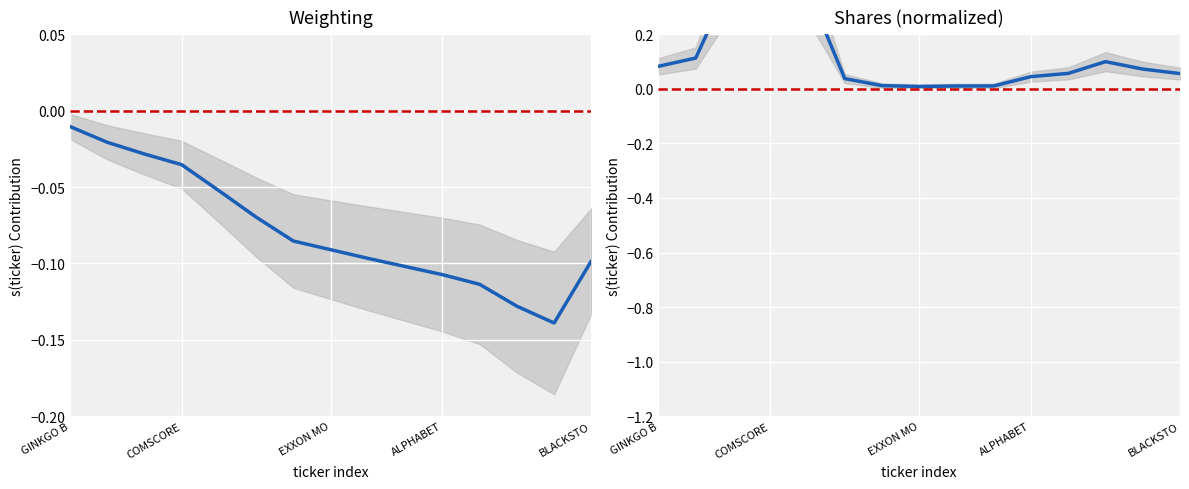

True or false: Weighting and Shares (normalized) cross at least once.

False